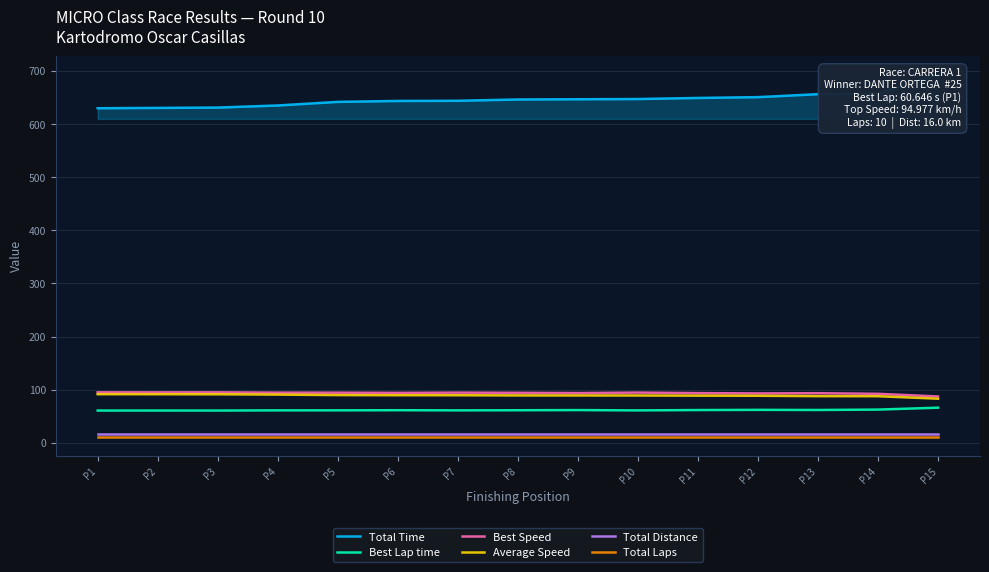

Which series has the largest total across all categories?

Total Time